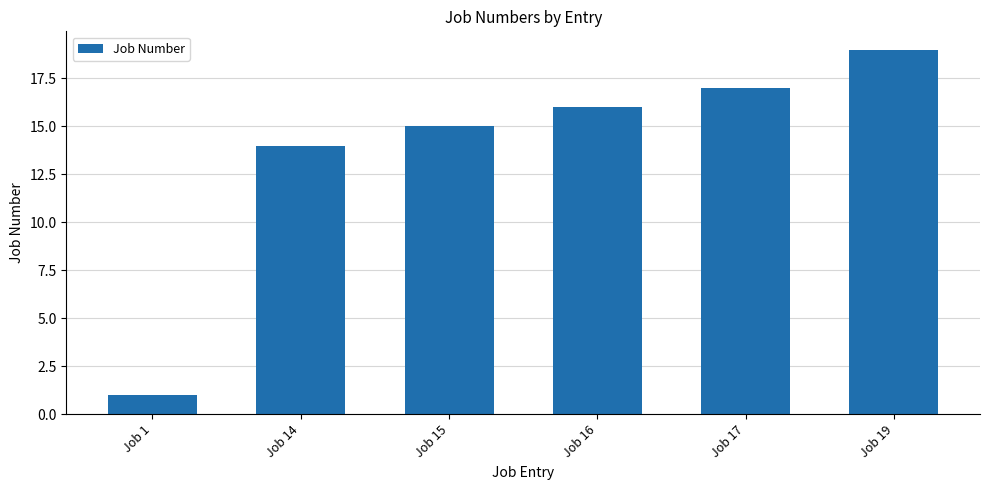

The value at Job 19 is 33. True or false?

False